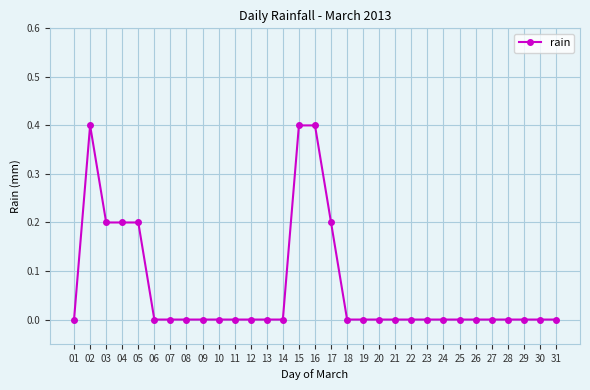

Reading left to right, extract all data points from this chart.

01=0.0	02=0.4	03=0.2	04=0.2	05=0.2	06=0.0	07=0.0	08=0.0	09=0.0	10=0.0	11=0.0	12=0.0	13=0.0	14=0.0	15=0.4	16=0.4	17=0.2	18=0.0	19=0.0	20=0.0	21=0.0	22=0.0	23=0.0	24=0.0	25=0.0	26=0.0	27=0.0	28=0.0	29=0.0	30=0.0	31=0.0